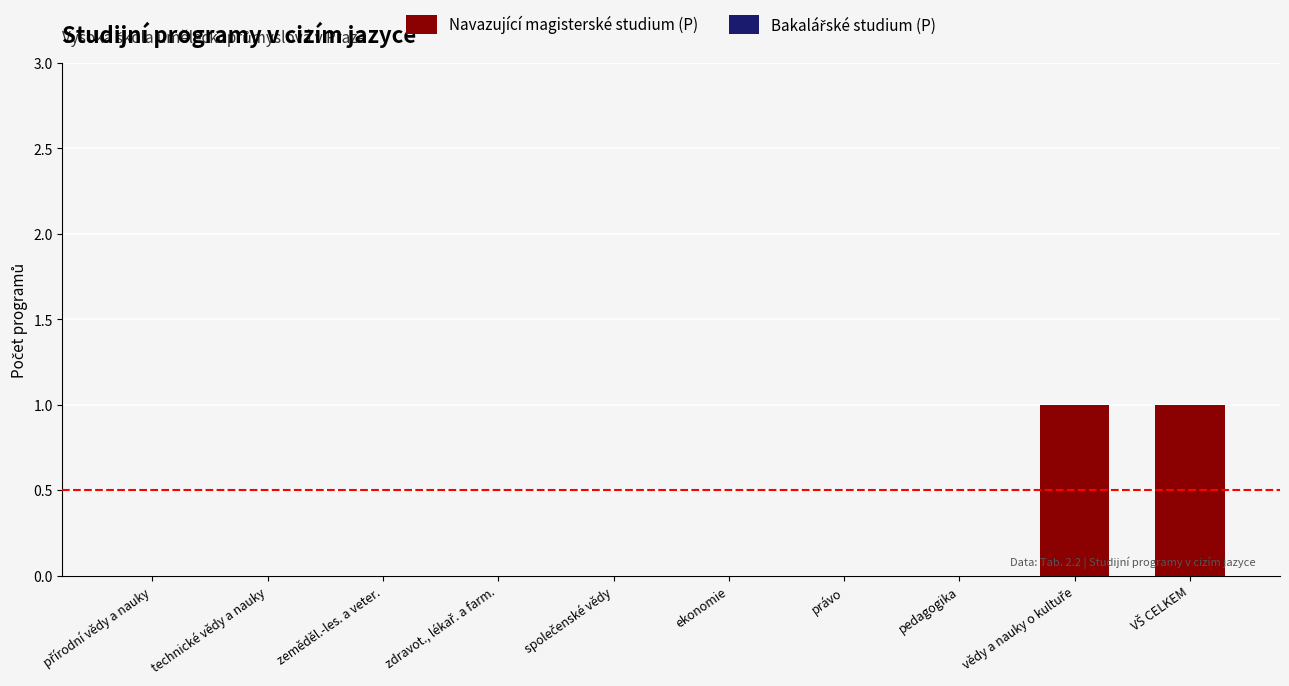

Are the bars horizontal?

No